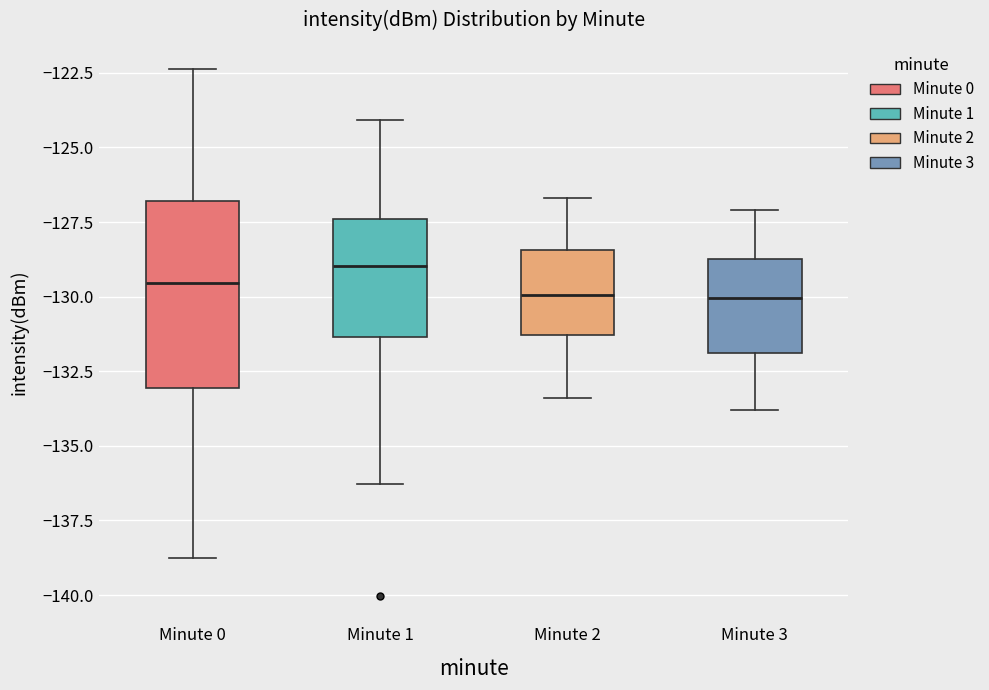

Reading left to right, transcribe this box plot: for each box, give where its median line is, the range the box spans, and where its two whiskers end, as read against the y-axis. The values are not printed on the chart, so give them approximately, as read against the axis.

Minute 0: median -129.5, box -133.0 to -127.0, whiskers -139.0 to -122.5
Minute 1: median -129.0, box -131.5 to -127.5, whiskers -136.5 to -124.0
Minute 2: median -130.0, box -131.5 to -128.5, whiskers -133.5 to -126.5
Minute 3: median -130.0, box -132.0 to -128.5, whiskers -134.0 to -127.0